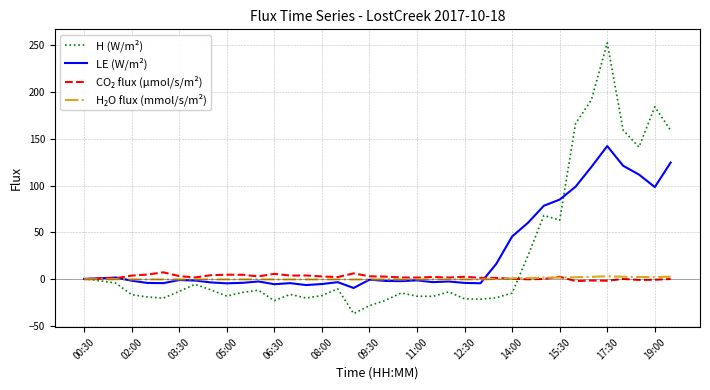

What is the smallest value displayed?

-36.6